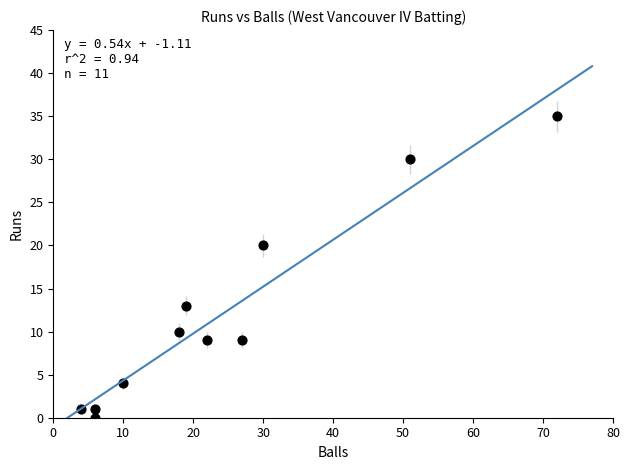

What Y value in the scatter plot is closest to 17?

20